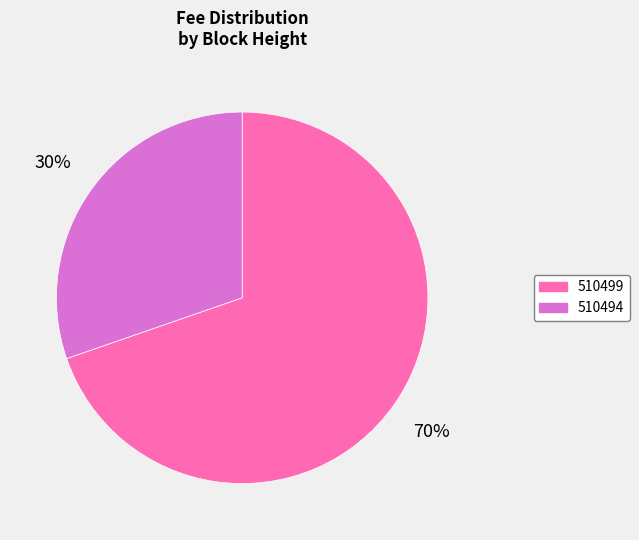

Combined, do 510494 and 510499 account for over 50%?

Yes